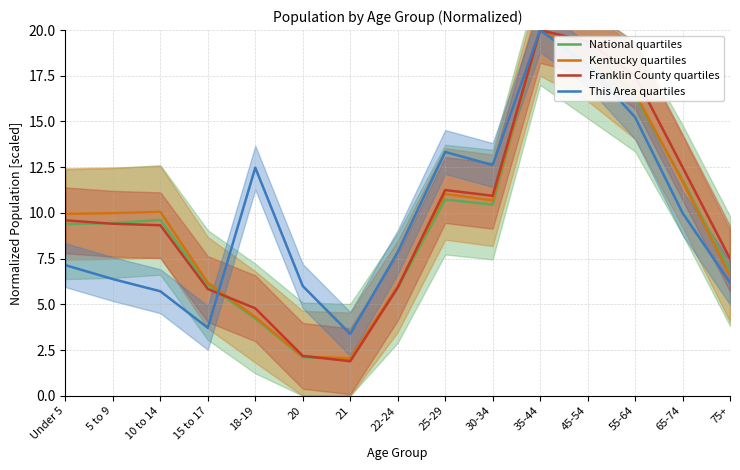

What is the total value across all series at 25-29?

46.3